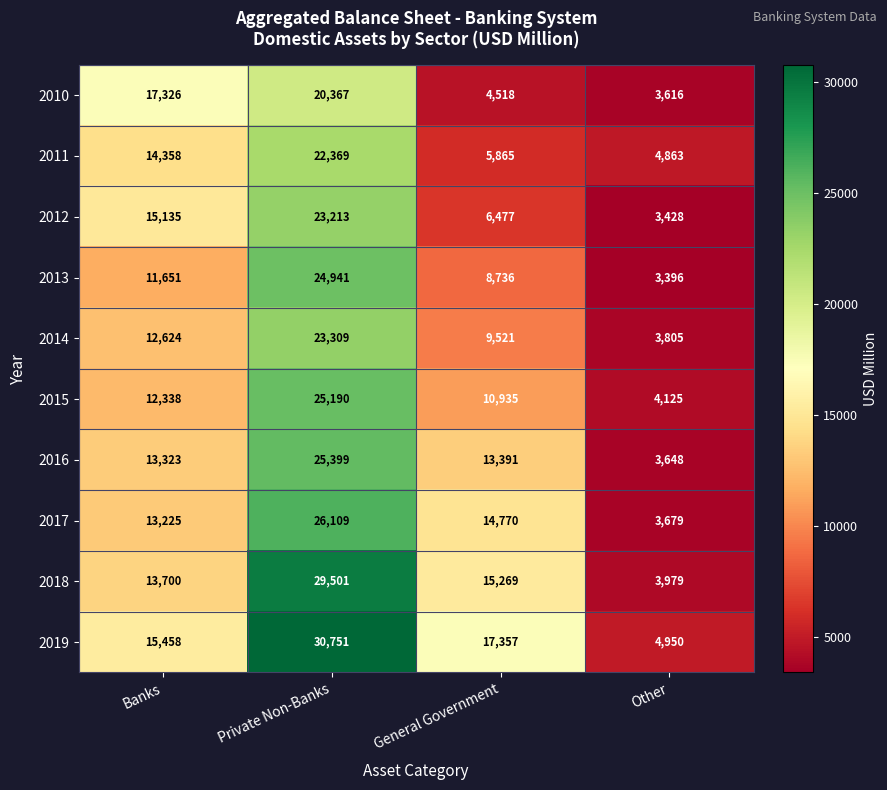

What is the spread (max minus min) of values at Banks?

5675